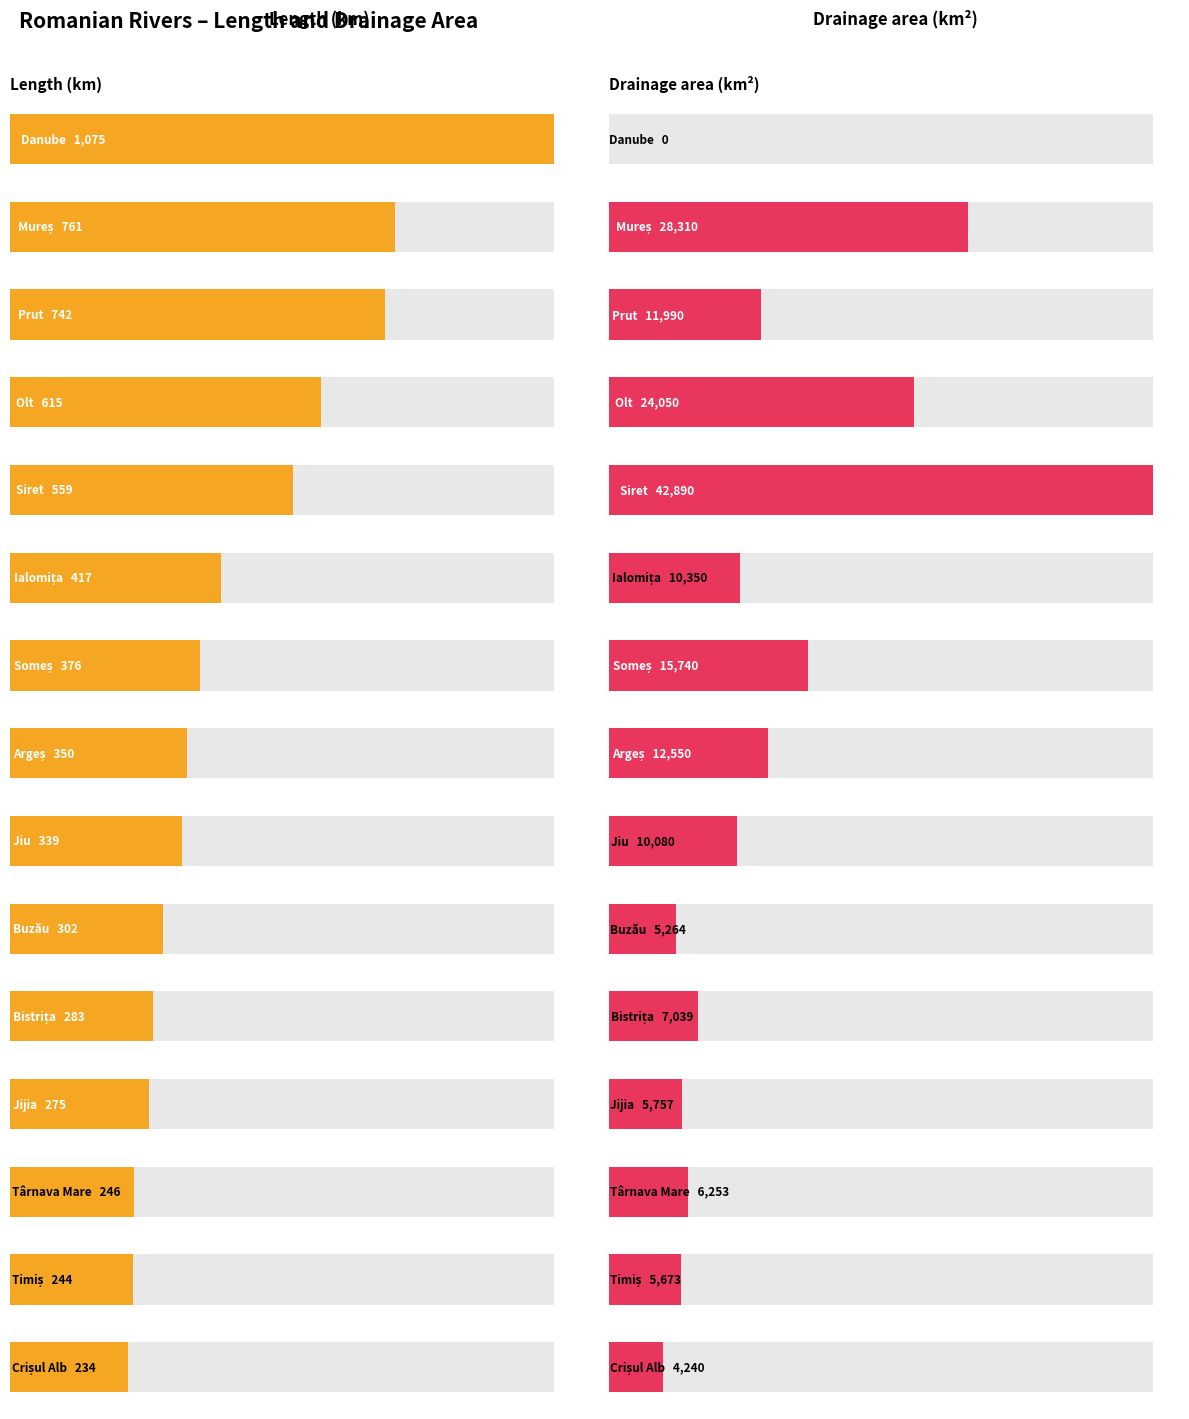

At how many categories does at least one series exceed 31003?

1